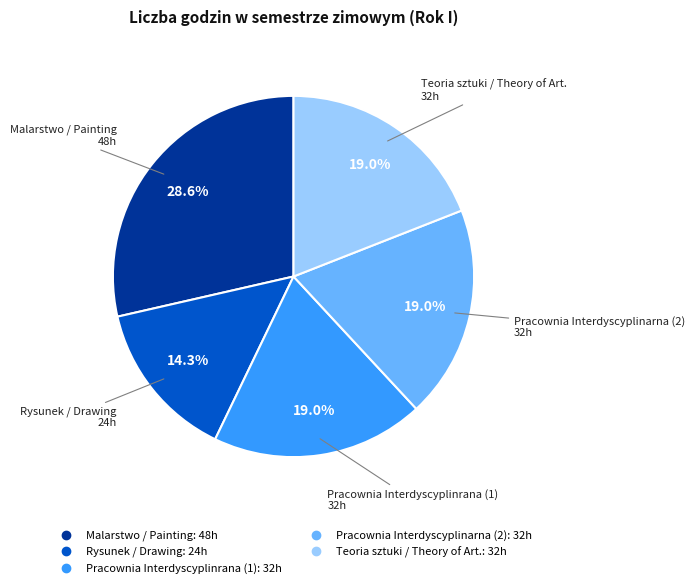

Is it true that Pracownia Interdyscyplinrana (1) is 19% of the pie?

True